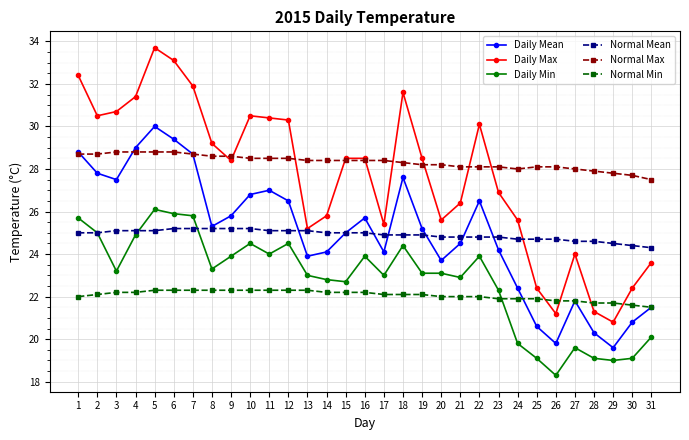

Is this an area chart (filled region under the line)?

No